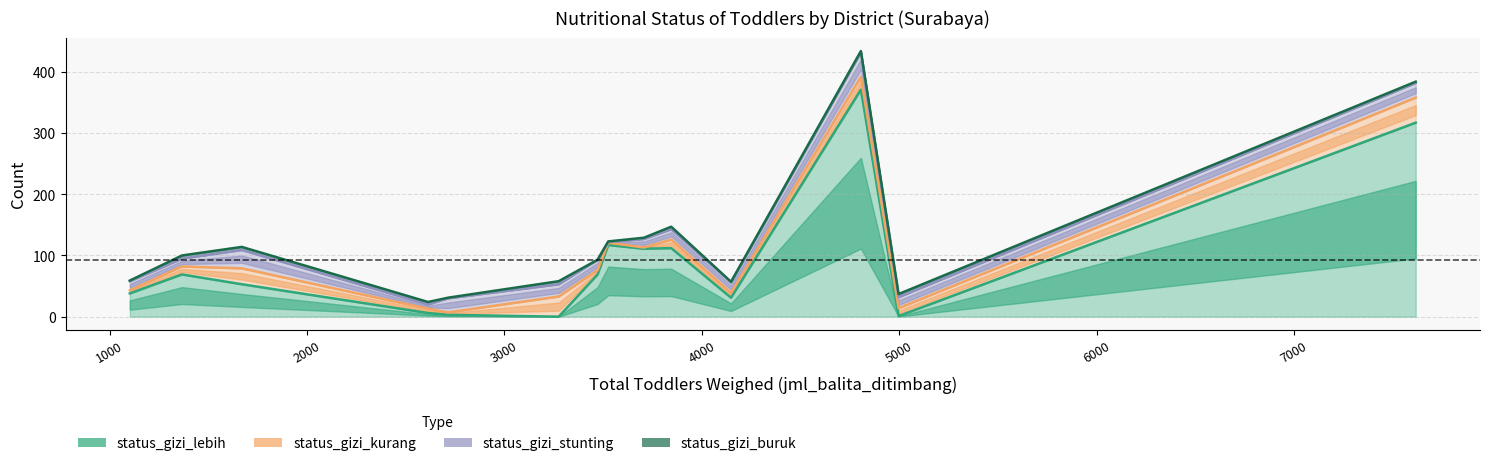

Reading right to left, what are all the values shown in this chart?

status_gizi_lebih: Pakal=112	Sawahan=31	Lakarsantri=38	Tandes=6	Asemrowo=69	Gubeng=0	Krembangan=117	Semampir=1	Wonokromo=69	Wiyung=371	Tenggilis Mejoyo=3	Bubutan=111	Sukomanunggal=53	Kenjeran=317
status_gizi_kurang: Pakal=14	Sawahan=8	Lakarsantri=5	Tandes=7	Asemrowo=7	Gubeng=33	Krembangan=4	Semampir=13	Wonokromo=13	Wiyung=21	Tenggilis Mejoyo=4	Bubutan=2	Sukomanunggal=26	Kenjeran=41
status_gizi_stunting: Pakal=17	Sawahan=17	Lakarsantri=15	Tandes=7	Asemrowo=17	Gubeng=20	Krembangan=1	Semampir=18	Wonokromo=13	Wiyung=40	Tenggilis Mejoyo=23	Bubutan=14	Sukomanunggal=30	Kenjeran=24
status_gizi_buruk: Pakal=4	Sawahan=1	Lakarsantri=1	Tandes=4	Asemrowo=0	Gubeng=5	Krembangan=1	Semampir=5	Wonokromo=5	Wiyung=2	Tenggilis Mejoyo=1	Bubutan=2	Sukomanunggal=5	Kenjeran=2